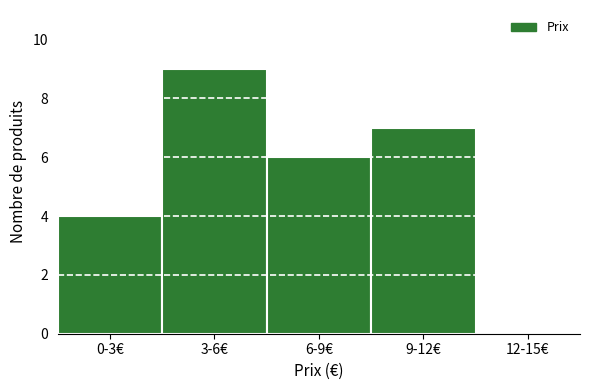

Reading left to right, transcribe all the data shown in this chart.

0-3€=4	3-6€=9	6-9€=6	9-12€=7	12-15€=0